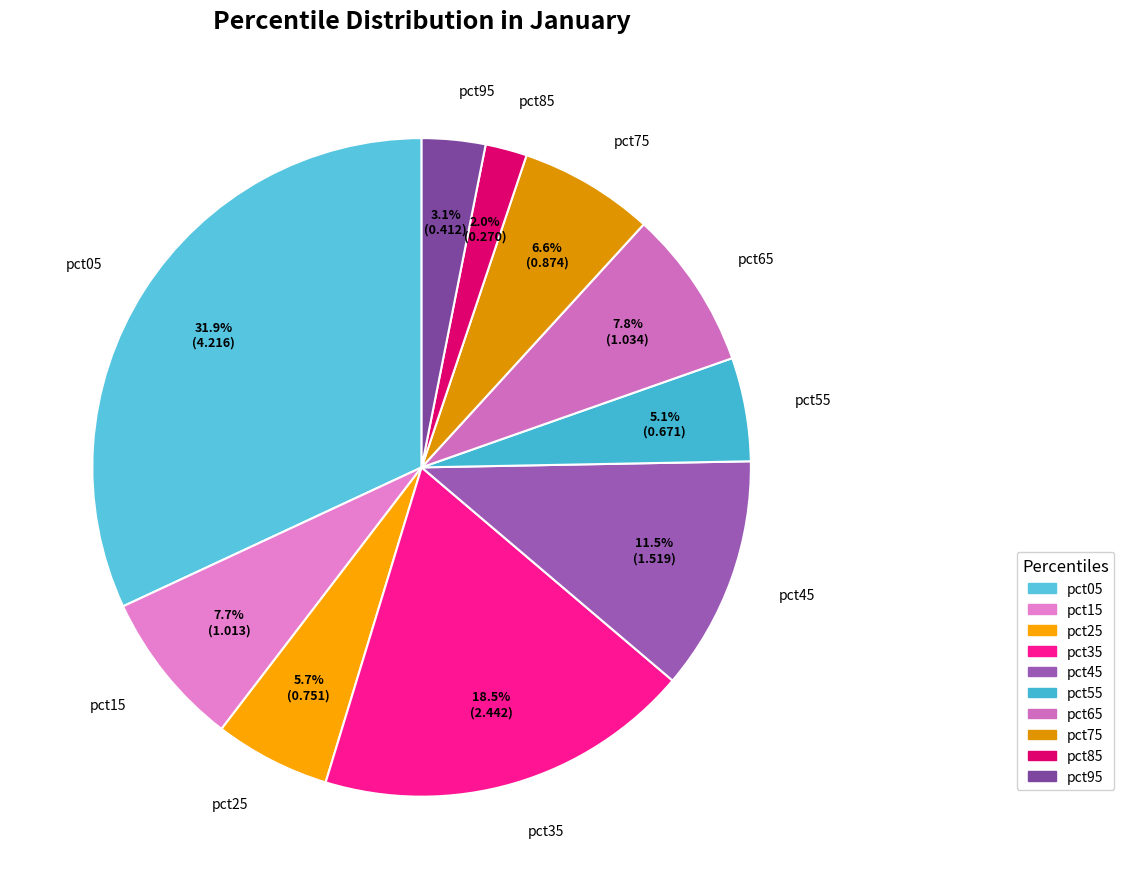

Which slice is the smallest?

pct85